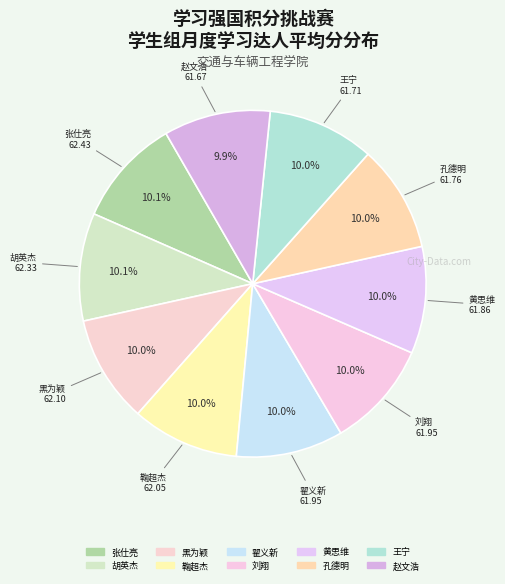

What is the smallest slice in the pie chart?

赵文浩